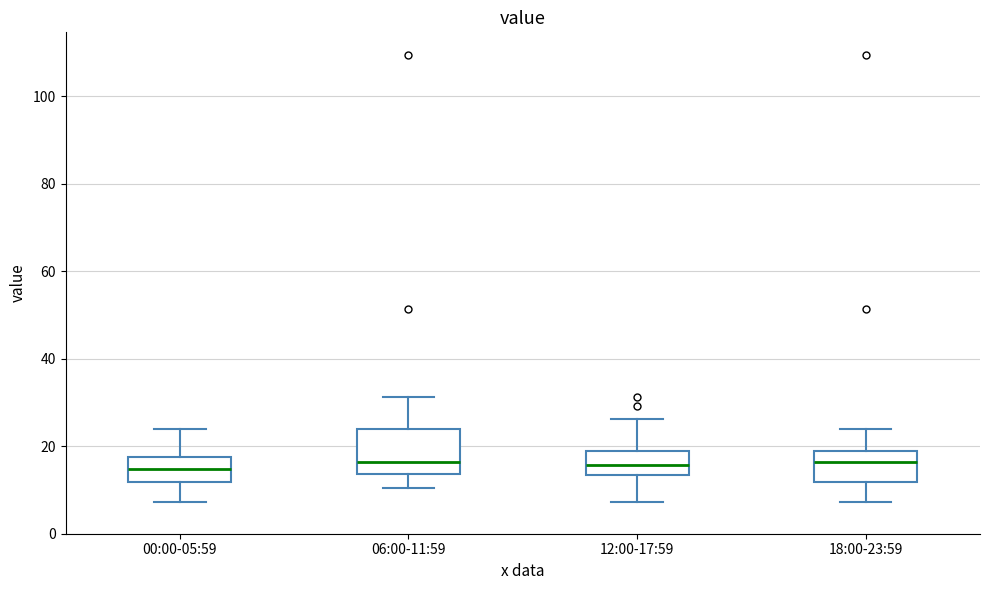

Comparing the boxes themselves (not the whiskers), which one is the tallest?

06:00-11:59